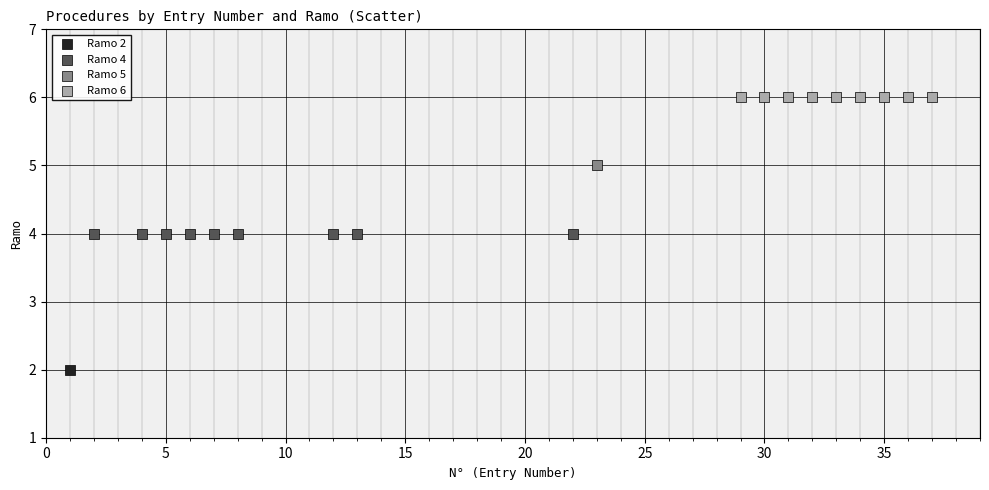

Which series reaches the minimum Y coordinate?

Ramo 2